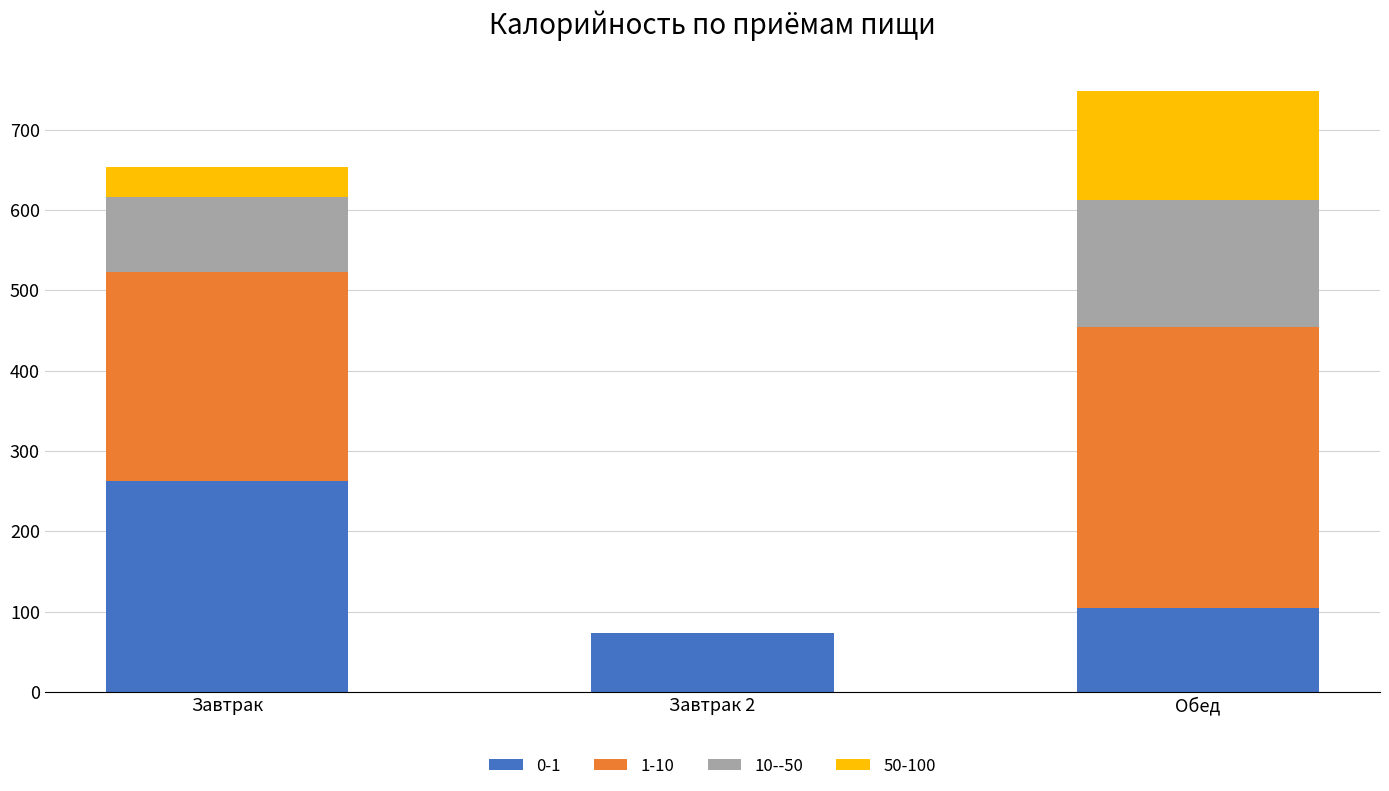

At which category is the sum across all series the highest?

Обед